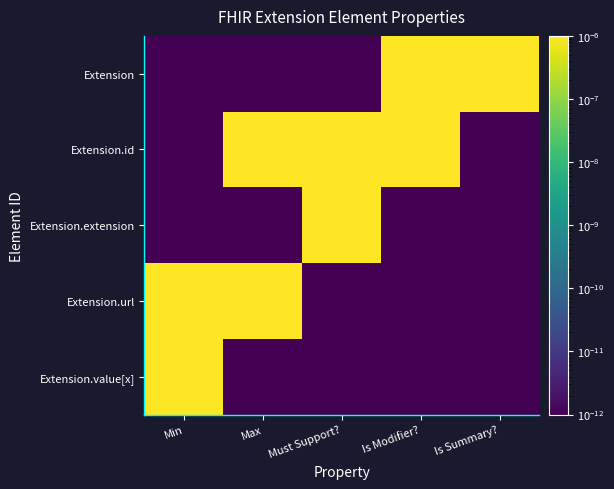

Reading left to right, what are all the values shown in this chart?

Extension: Min=0.0	Max=0.0	Must Support?=0.0	Is Modifier?=0.0	Is Summary?=0.0
Extension.id: Min=0.0	Max=0.0	Must Support?=0.0	Is Modifier?=0.0	Is Summary?=0.0
Extension.extension: Min=0.0	Max=0.0	Must Support?=0.0	Is Modifier?=0.0	Is Summary?=0.0
Extension.url: Min=0.0	Max=0.0	Must Support?=0.0	Is Modifier?=0.0	Is Summary?=0.0
Extension.value[x]: Min=0.0	Max=0.0	Must Support?=0.0	Is Modifier?=0.0	Is Summary?=0.0